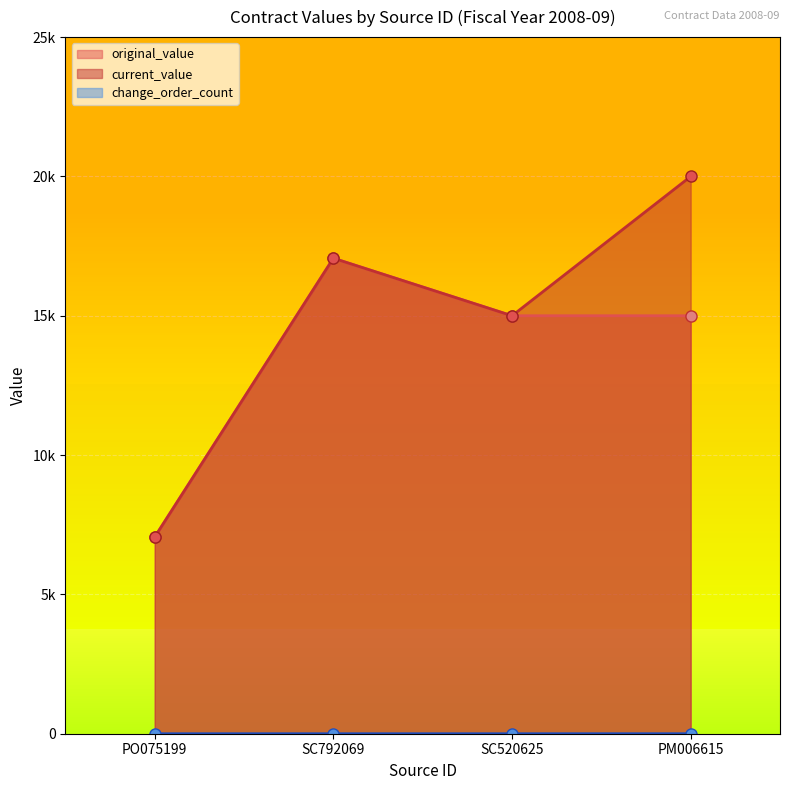

Where is change_order_count nearest to the value 0?

PO075199